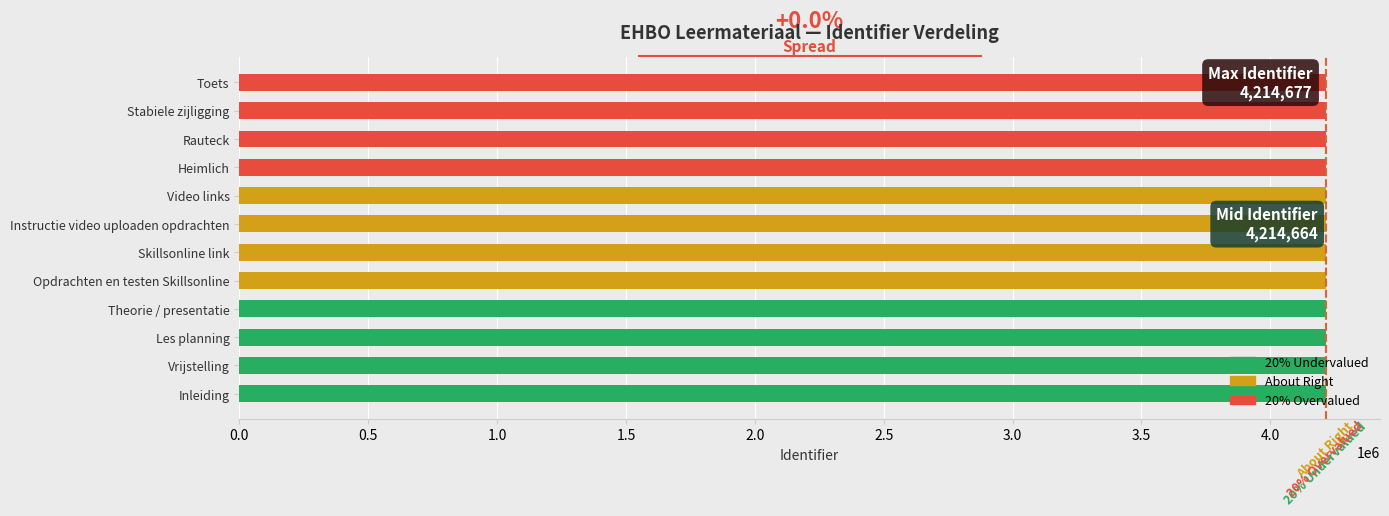

What is the maximum value shown in the chart?

4214677